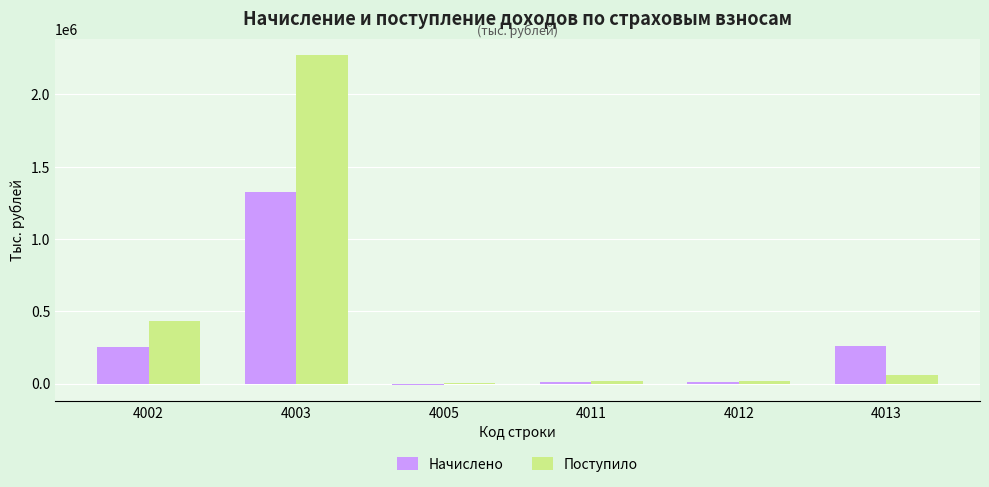

Where is Начислено nearest to the value 656808?

4013